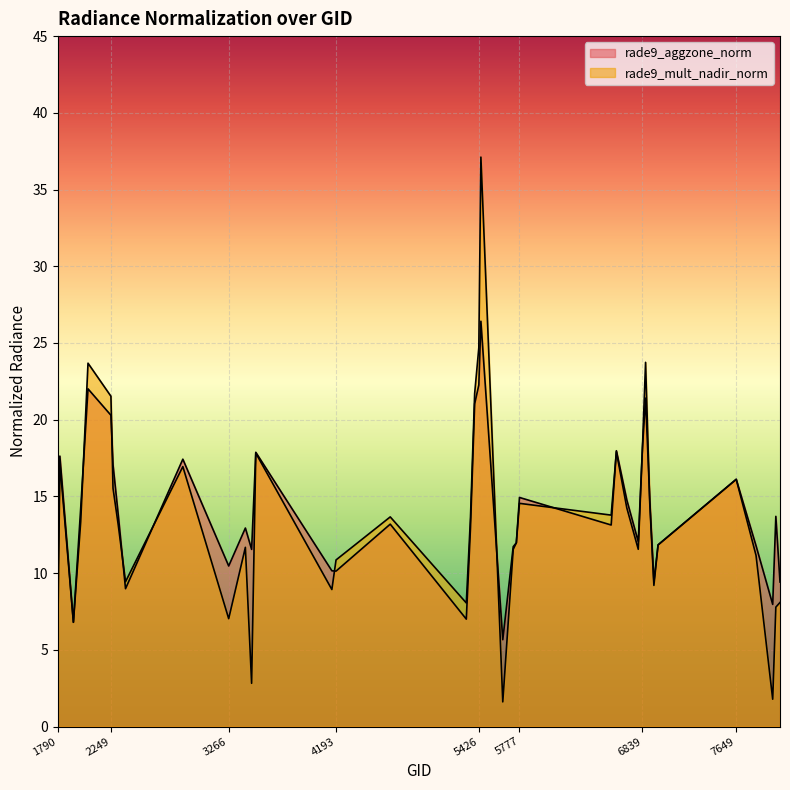

Which series has the largest total across all categories?

rade9_aggzone_norm